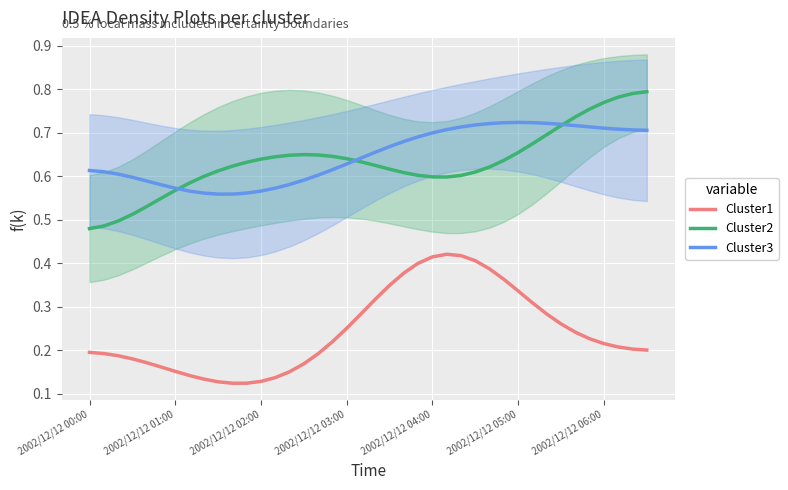

What are all the series names shown in the legend?

Cluster1, Cluster2, Cluster3